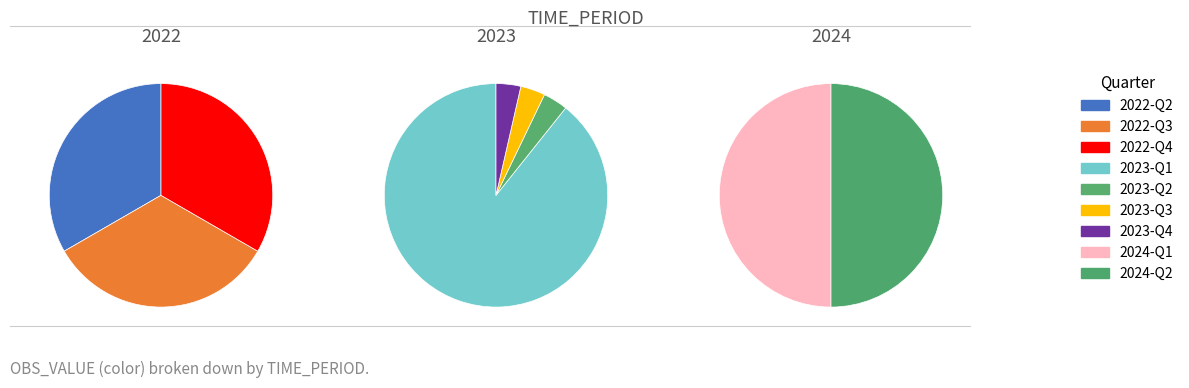

Rank the categories by value from lowest to highest.

2022-Q2, 2022-Q3, 2022-Q4, 2023-Q2, 2023-Q3, 2023-Q4, 2024-Q1, 2024-Q2, 2023-Q1